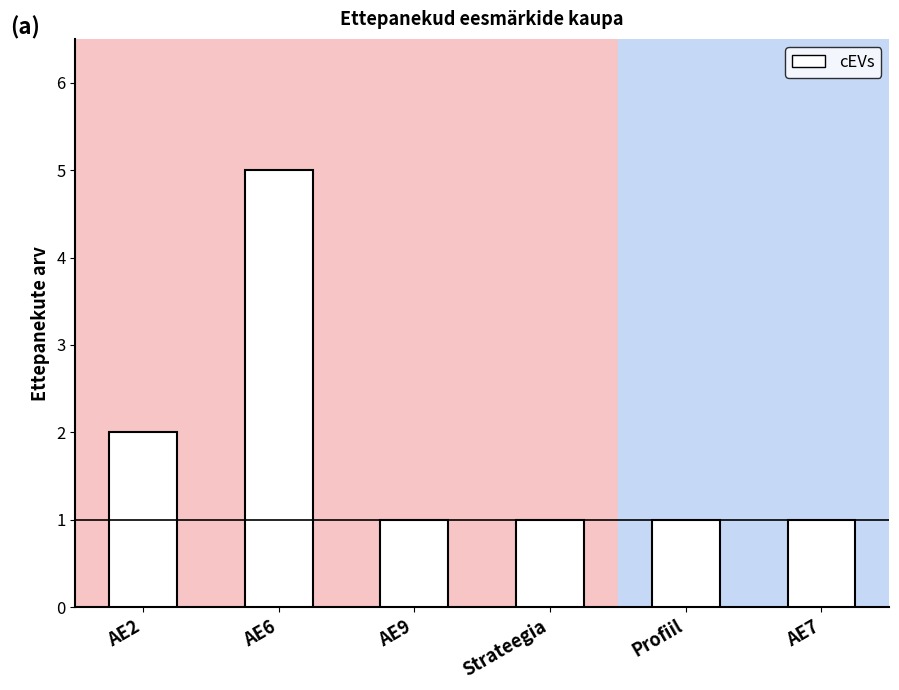

Approximately how many times larger is the value at AE9 compared to AE6?

0.2